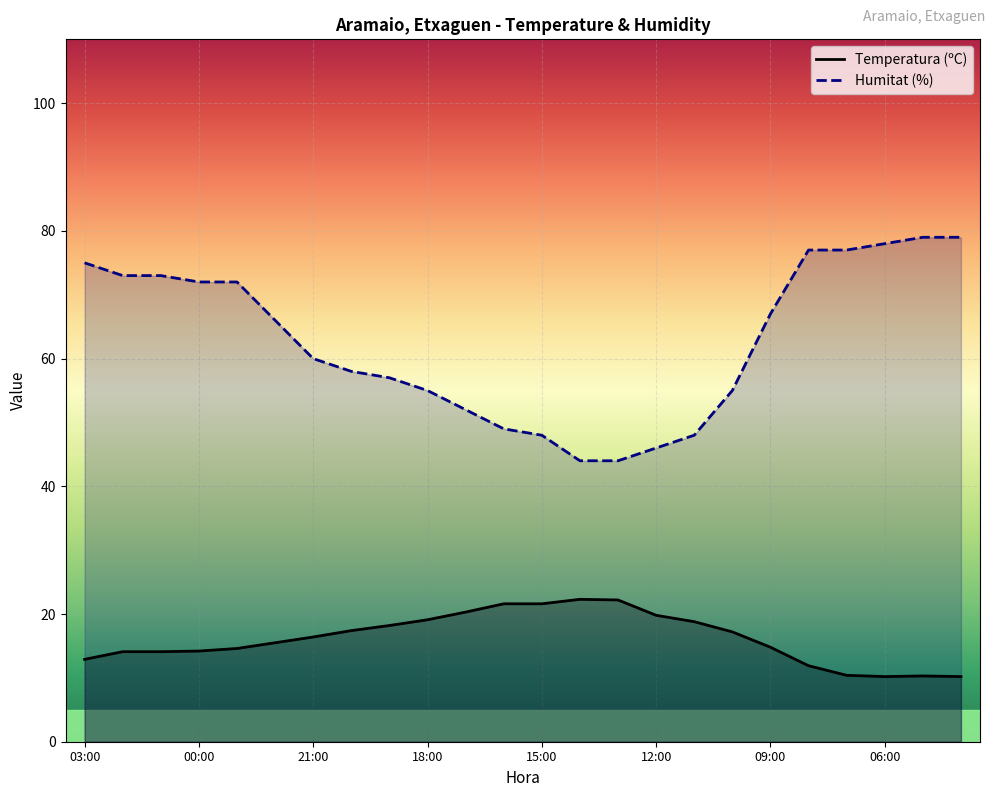

What is the difference between the maximum and minimum values in the Humitat (%) series?

35.0